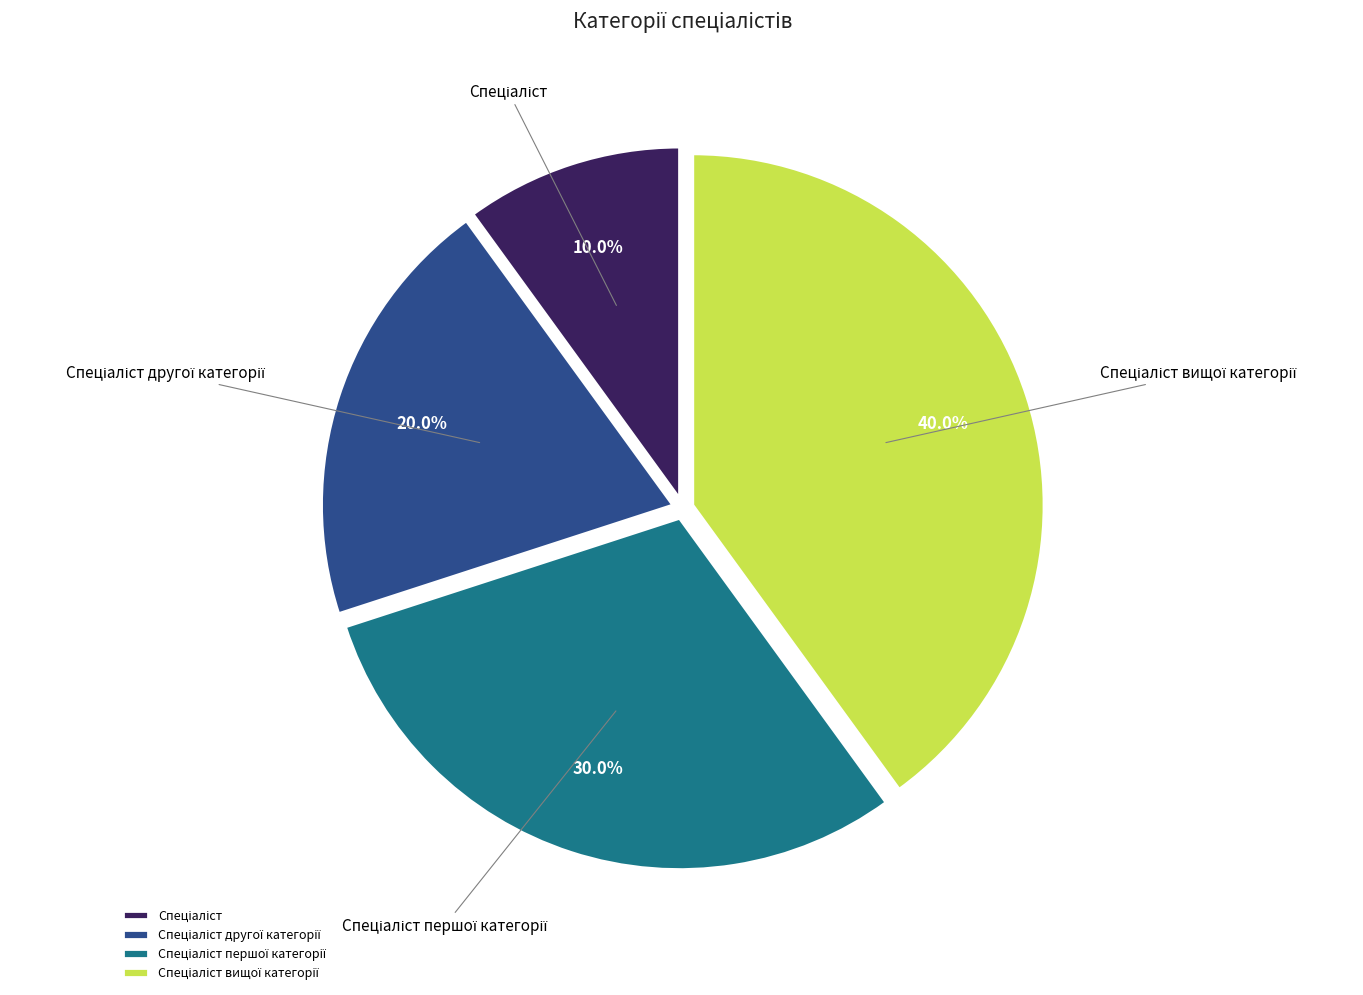

Does any single category account for the majority?

No